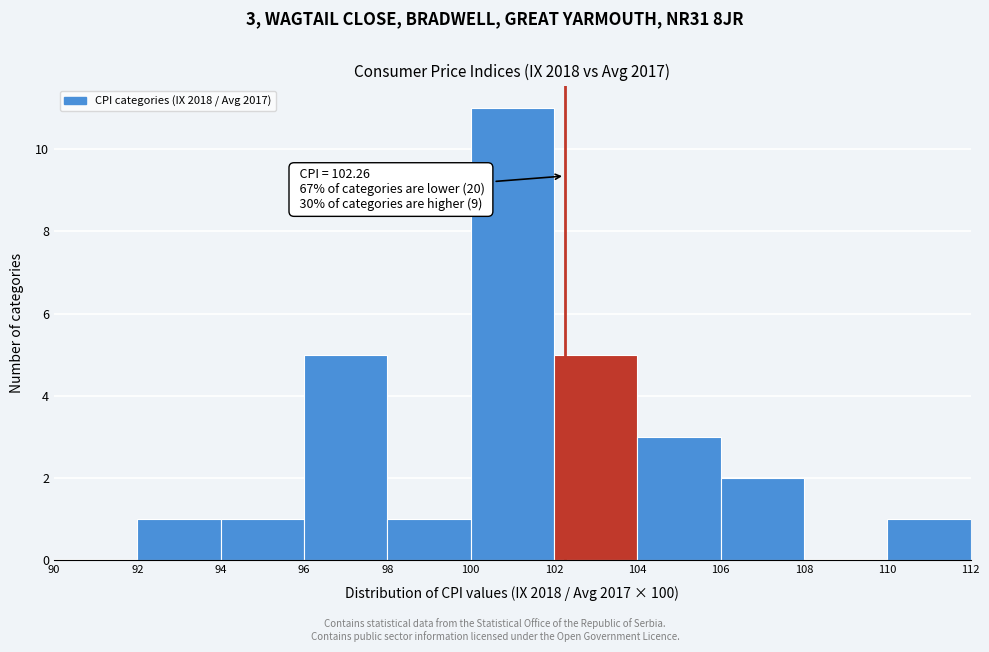

Which range on the x-axis has the tallest bar?

100 to 102